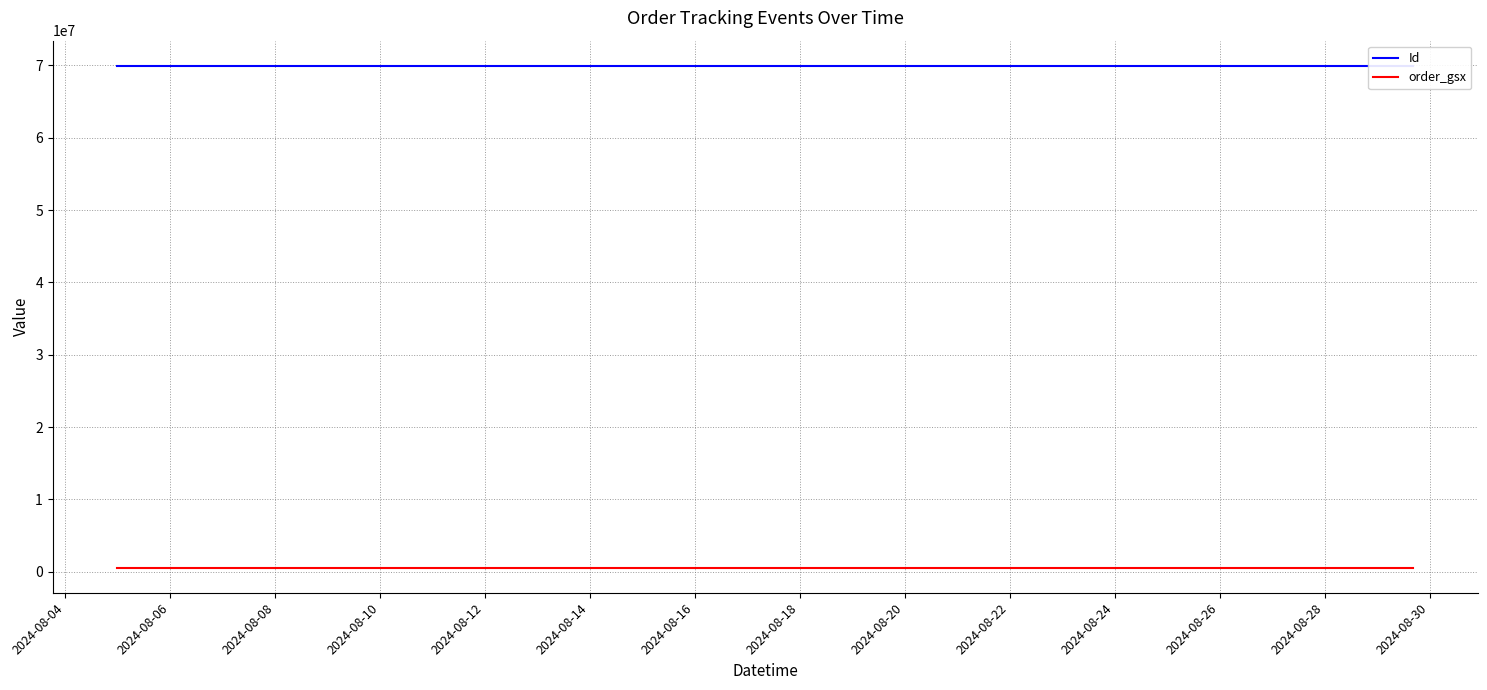

True or false: Id has more than 2 points higher than both neighbors.

False